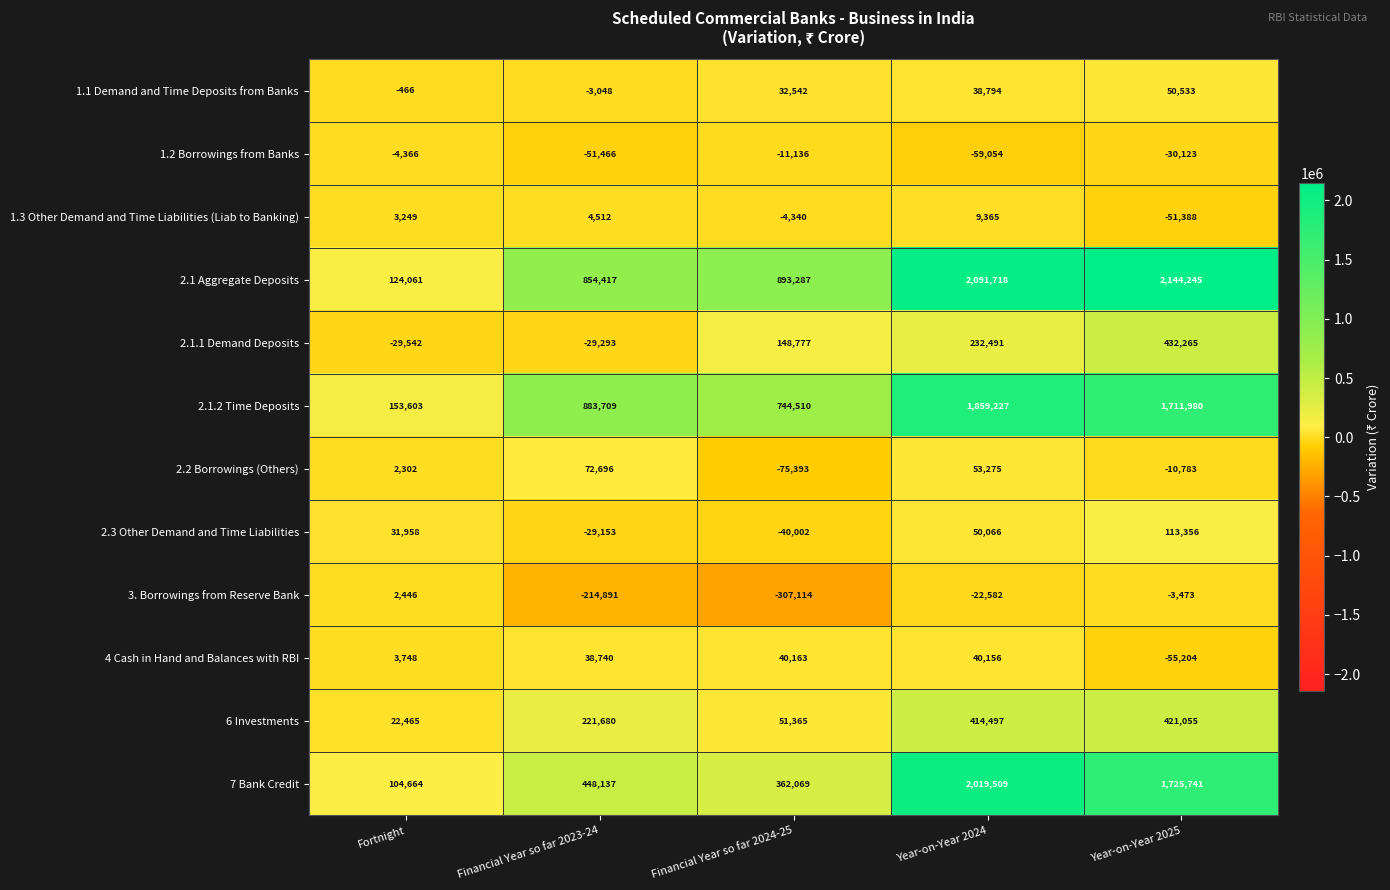

What is the difference between the maximum and second lowest values in the 6 Investments series?

369690